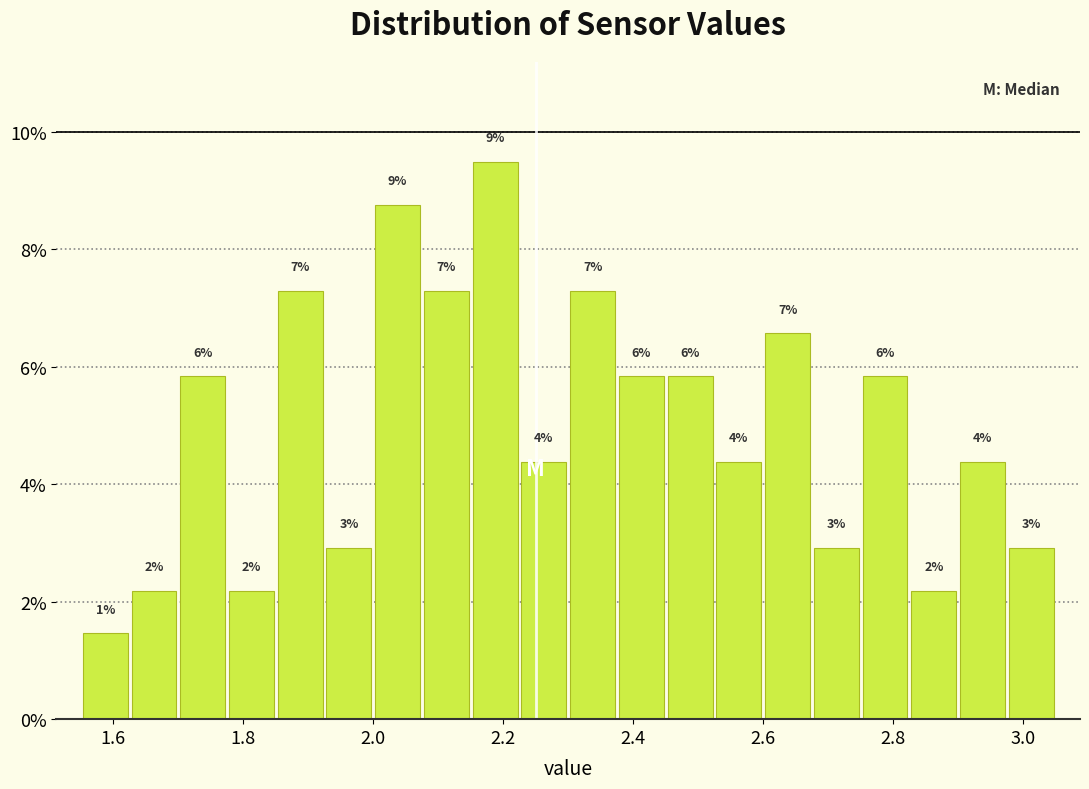

Read against the x-axis, roughly where is the centre of the tallest bar?

2.18